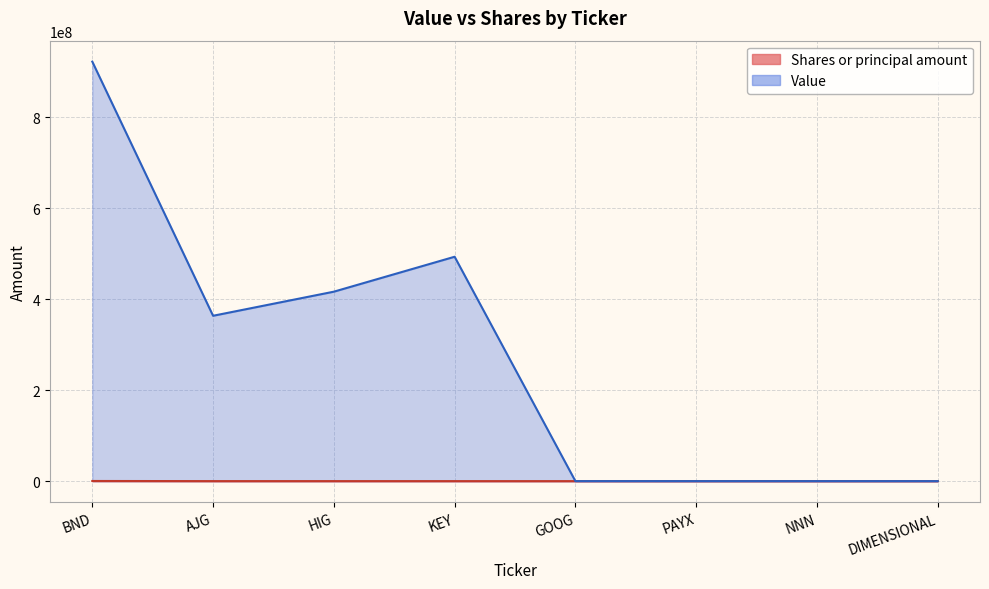

Is the value of Value at AJG greater than the value of Shares or principal amount at AJG?

Yes